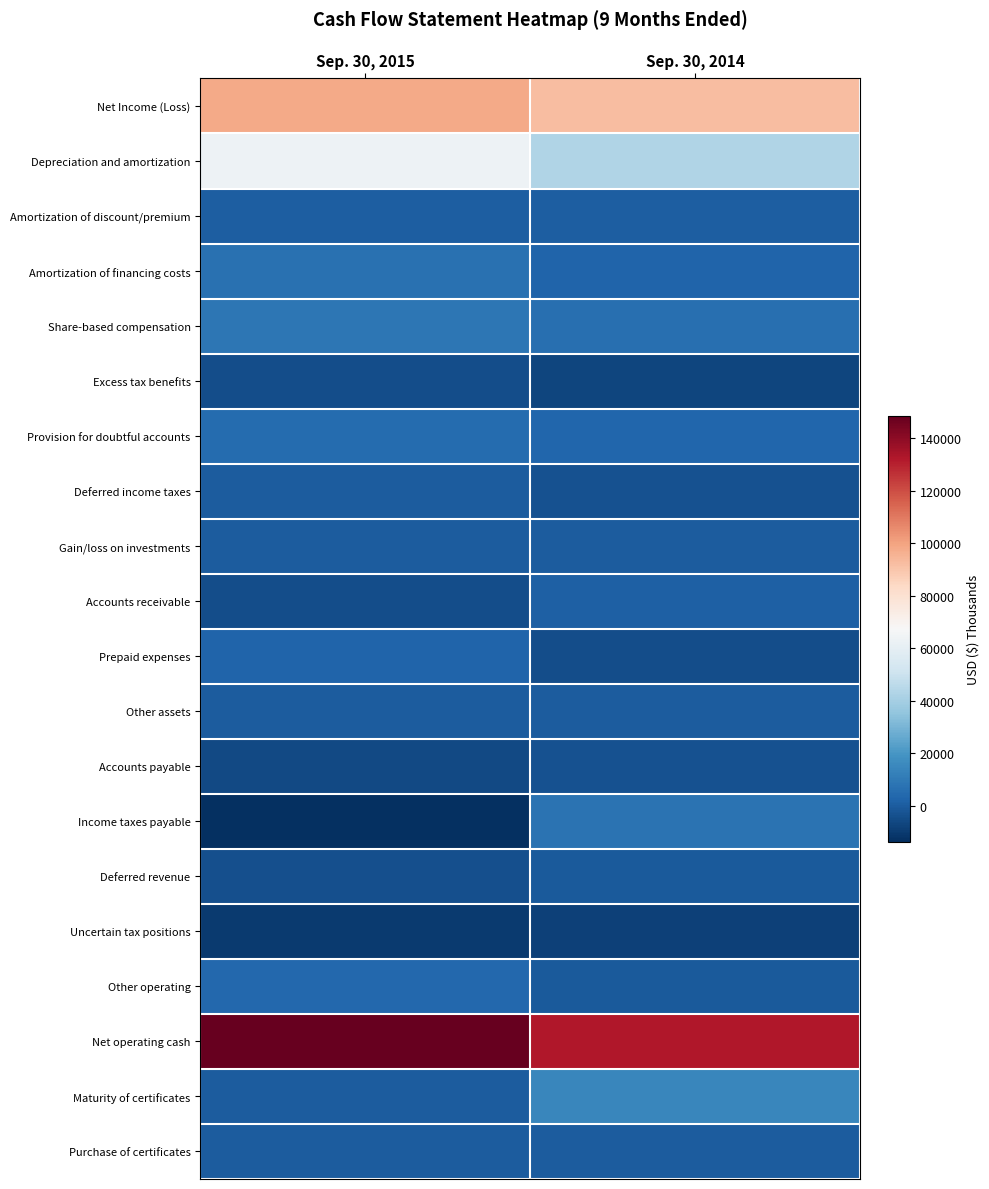

Reading left to right, extract all data points from this chart.

Net Income (Loss): Sep. 30, 2015=98169	Sep. 30, 2014=92573
Depreciation and amortization: Sep. 30, 2015=63635	Sep. 30, 2014=43307
Amortization of discount/premium: Sep. 30, 2015=871	Sep. 30, 2014=983
Amortization of financing costs: Sep. 30, 2015=6774	Sep. 30, 2014=2828
Share-based compensation: Sep. 30, 2015=8943	Sep. 30, 2014=6538
Excess tax benefits: Sep. 30, 2015=-4541	Sep. 30, 2014=-6728
Provision for doubtful accounts: Sep. 30, 2015=5015	Sep. 30, 2014=3278
Deferred income taxes: Sep. 30, 2015=219	Sep. 30, 2014=-2954
Gain/loss on investments: Sep. 30, 2015=-37	Sep. 30, 2014=-69
Accounts receivable: Sep. 30, 2015=-4296	Sep. 30, 2014=1267
Prepaid expenses: Sep. 30, 2015=2815	Sep. 30, 2014=-4124
Other assets: Sep. 30, 2015=-77	Sep. 30, 2014=-128
Accounts payable: Sep. 30, 2015=-5783	Sep. 30, 2014=-2949
Income taxes payable: Sep. 30, 2015=-13565	Sep. 30, 2014=7565
Deferred revenue: Sep. 30, 2015=-3727	Sep. 30, 2014=-815
Uncertain tax positions: Sep. 30, 2015=-9916	Sep. 30, 2014=-8071
Other operating: Sep. 30, 2015=4074	Sep. 30, 2014=-380
Net operating cash: Sep. 30, 2015=148573	Sep. 30, 2014=132121
Maturity of certificates: Sep. 30, 2015=65	Sep. 30, 2014=14520
Purchase of certificates: Sep. 30, 2015=-62	Sep. 30, 2014=0